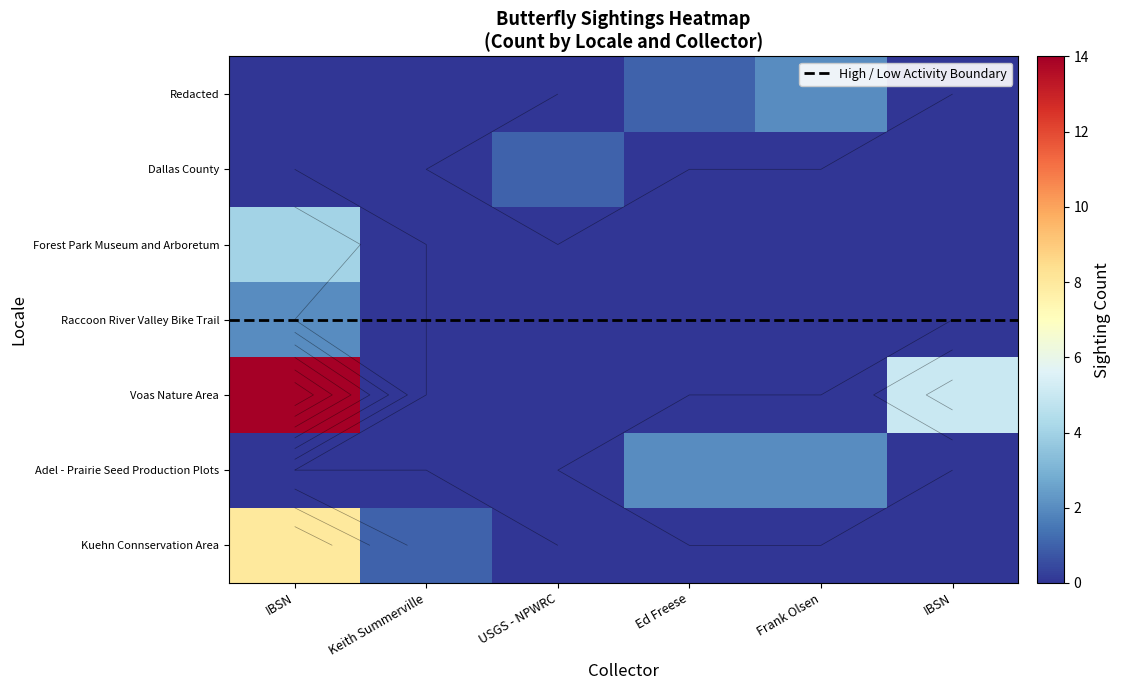

What is the sum of the Adel - Prairie Seed Production Plots values at  USGS - NPWRC and Ed Freese?

2